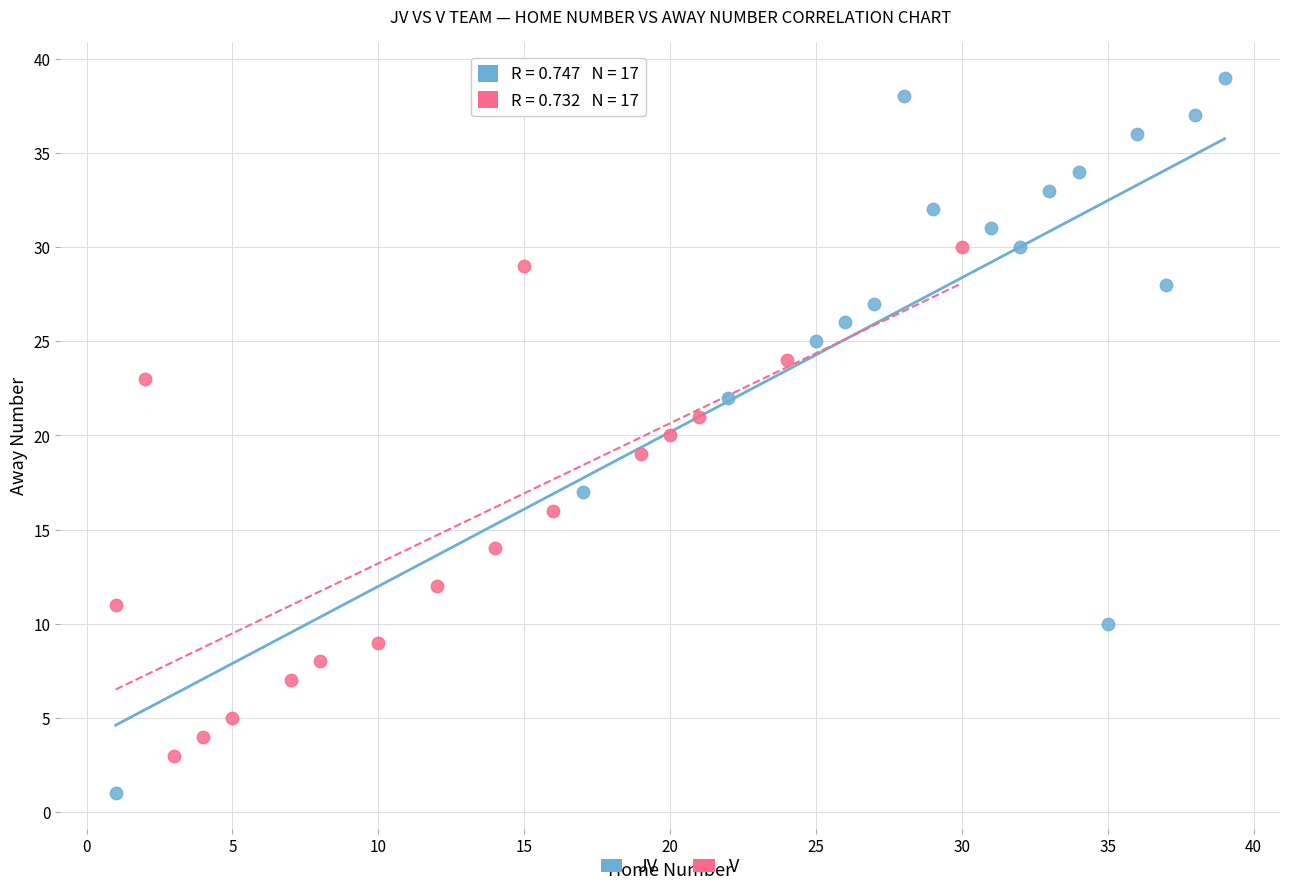

Which series reaches the minimum Y coordinate?

JV